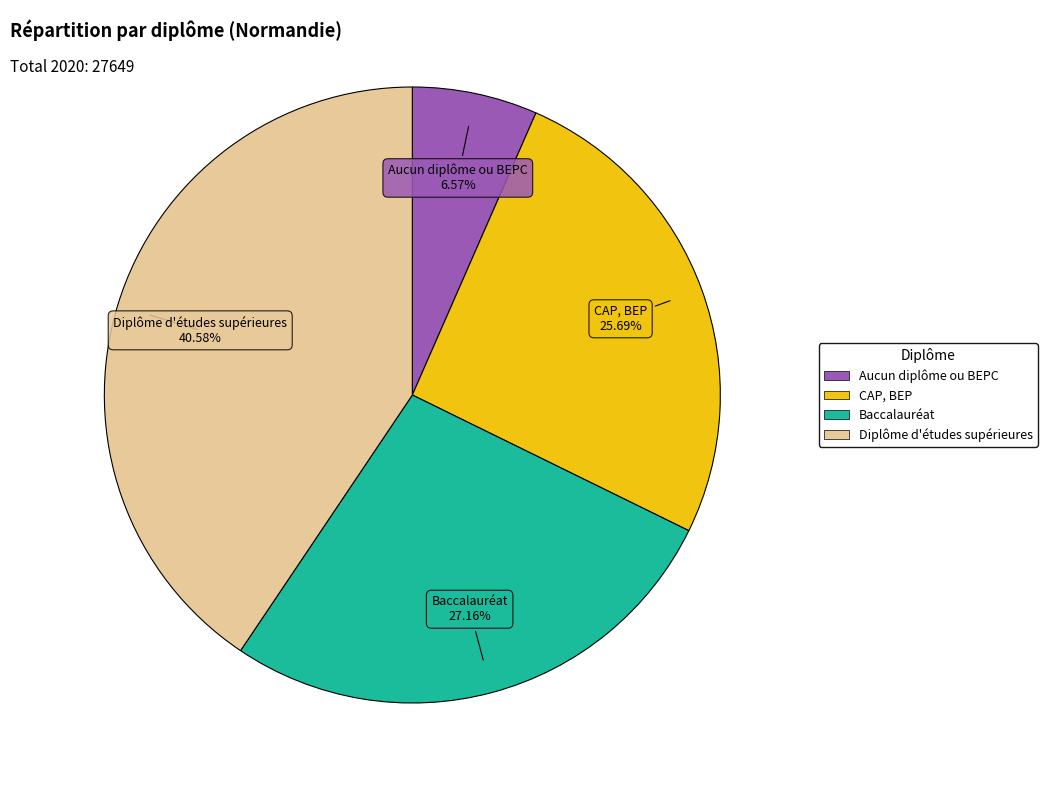

Do CAP, BEP and Diplôme d'études supérieures together represent more than half of the pie?

Yes